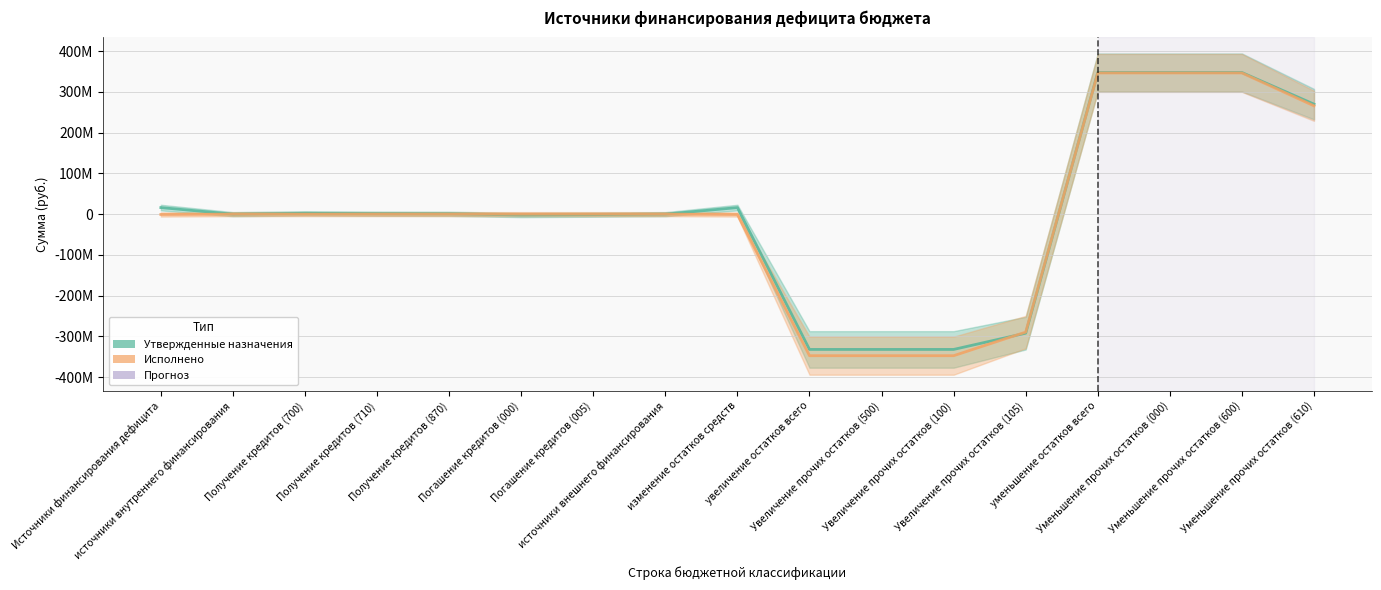

What is the highest value of the Утвержденные назначения (консол.) series?

347488653.8